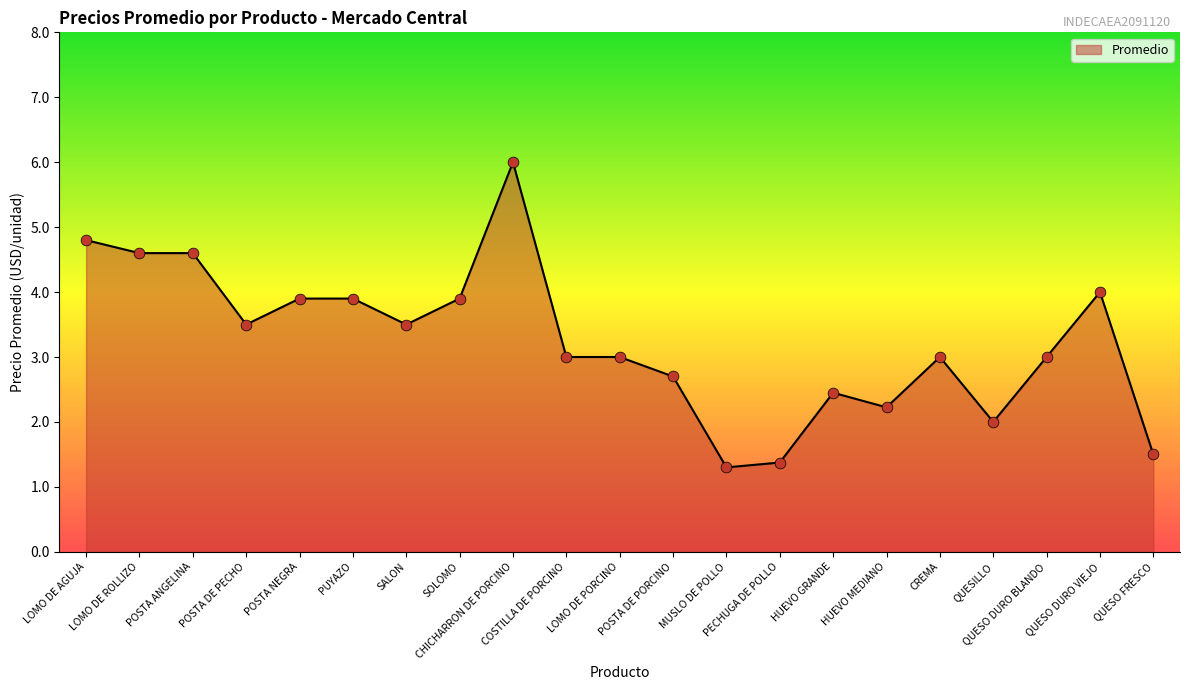

What is the change in value from POSTA DE PECHO to SOLOMO?

+0.4